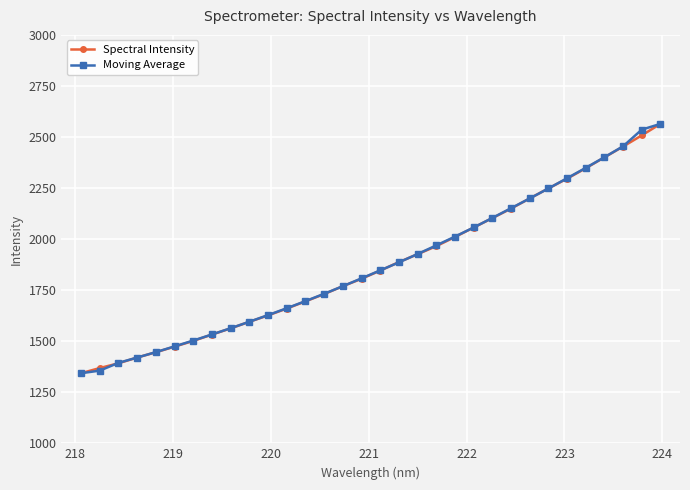

What is the greatest value displayed?

2564.2